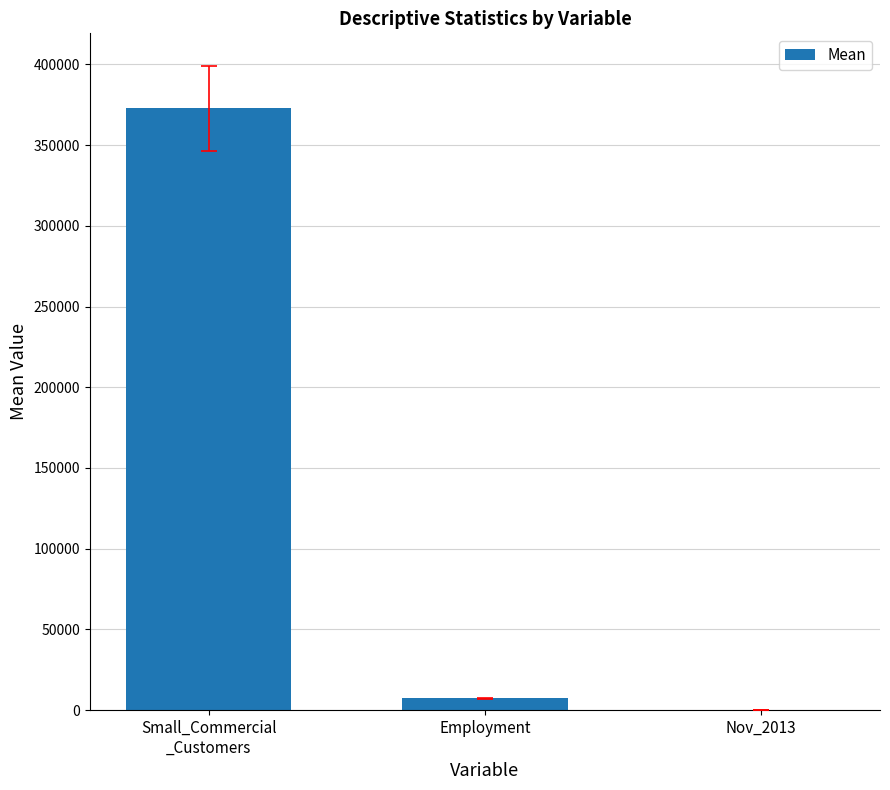

At which label is the value closest to 186408?

Employment